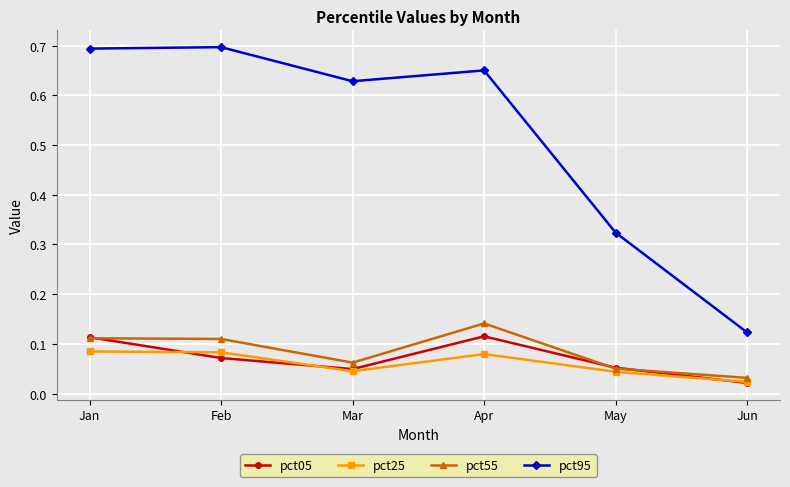

True or false: pct05 and pct95 cross at least once.

False